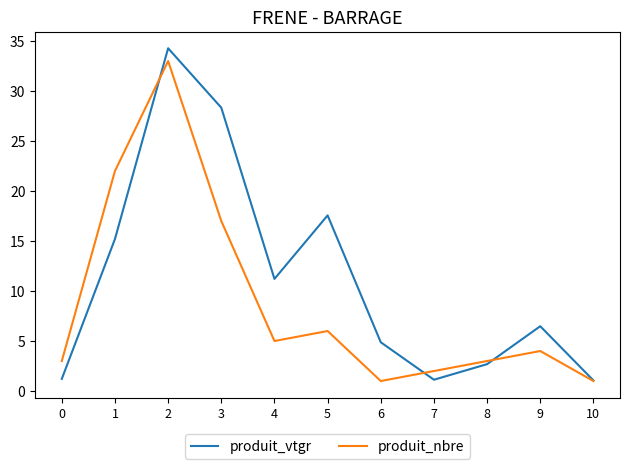

At which label does produit_vtgr first exceed 6?

1